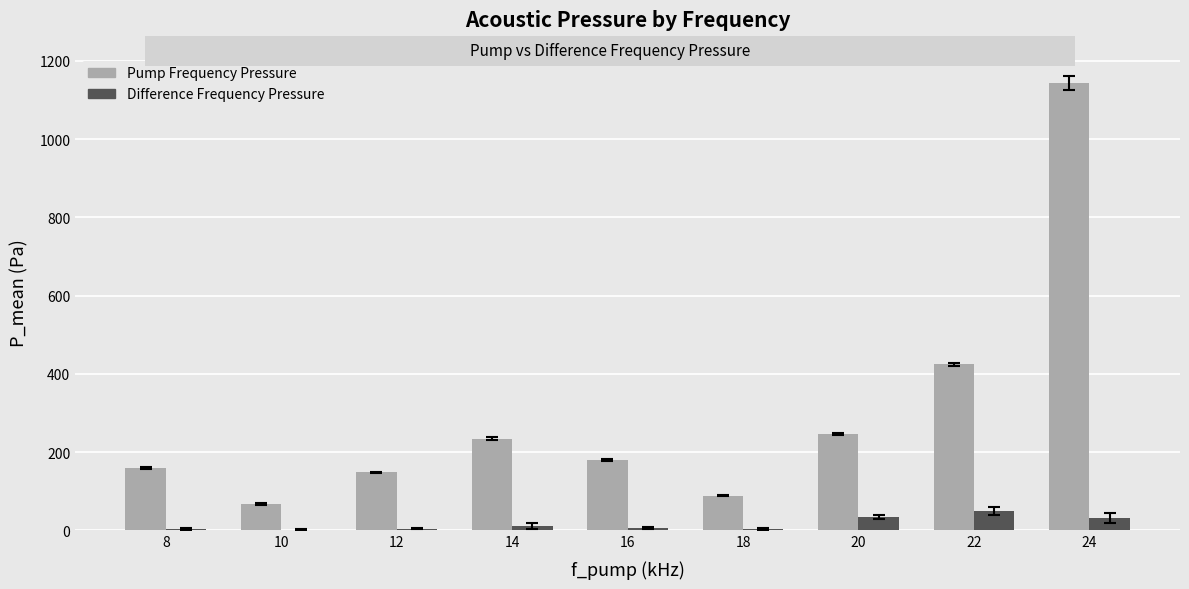

At which label does Difference Frequency Pressure reach its peak?

22